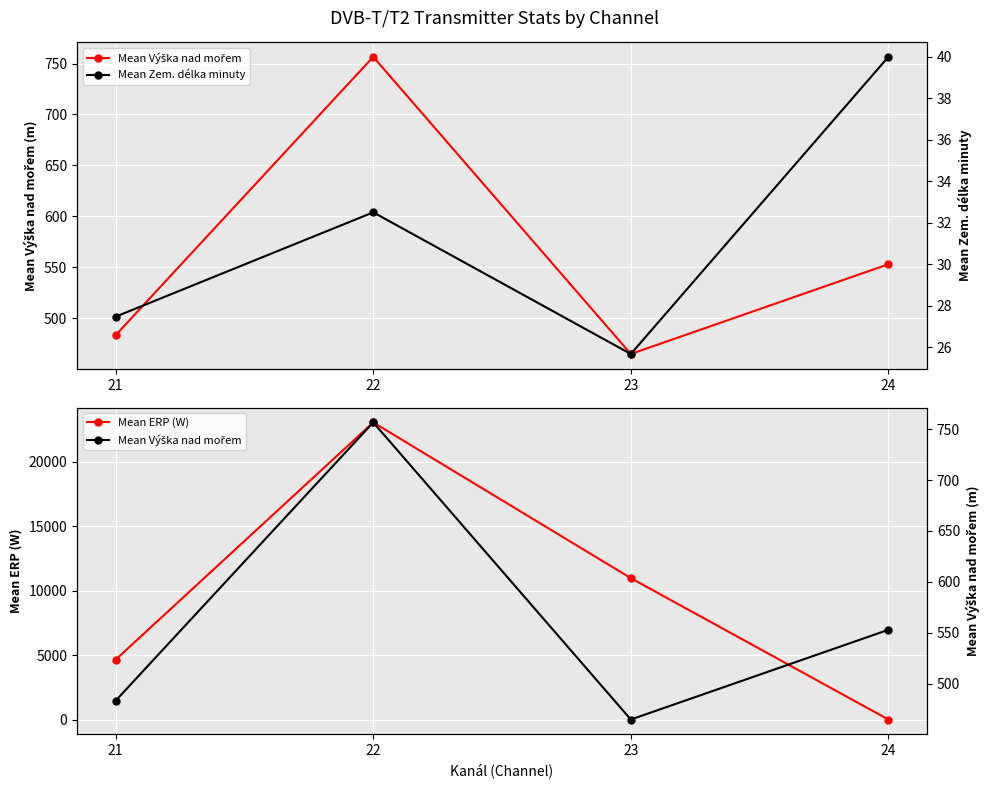

What is the value of the Mean ERP (W) point at the 3rd from the left?

10988.8